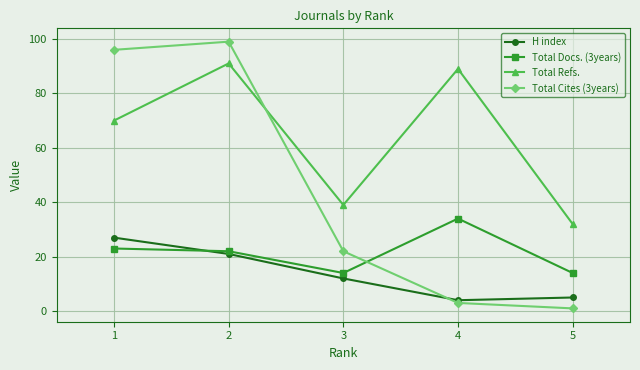

Which series has the widest spread of values?

Total Cites (3years)